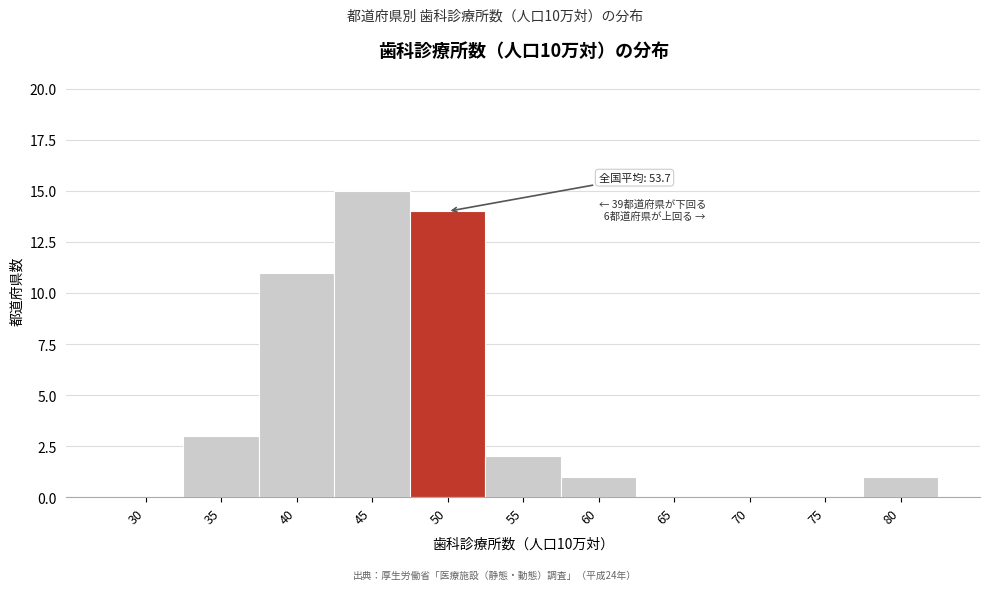

Reading left to right, extract all data points from this chart.

30=0	35=3	40=11	45=15	50=14	55=2	60=1	65=0	70=0	75=0	80=1